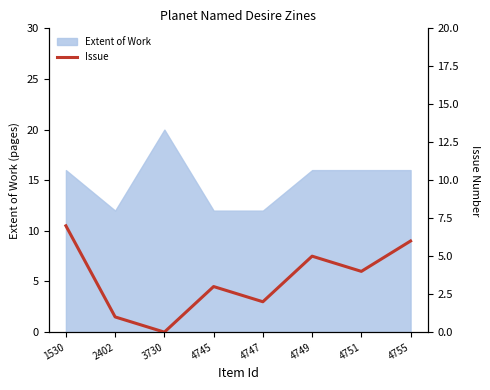

Where is the first local maximum?

4745